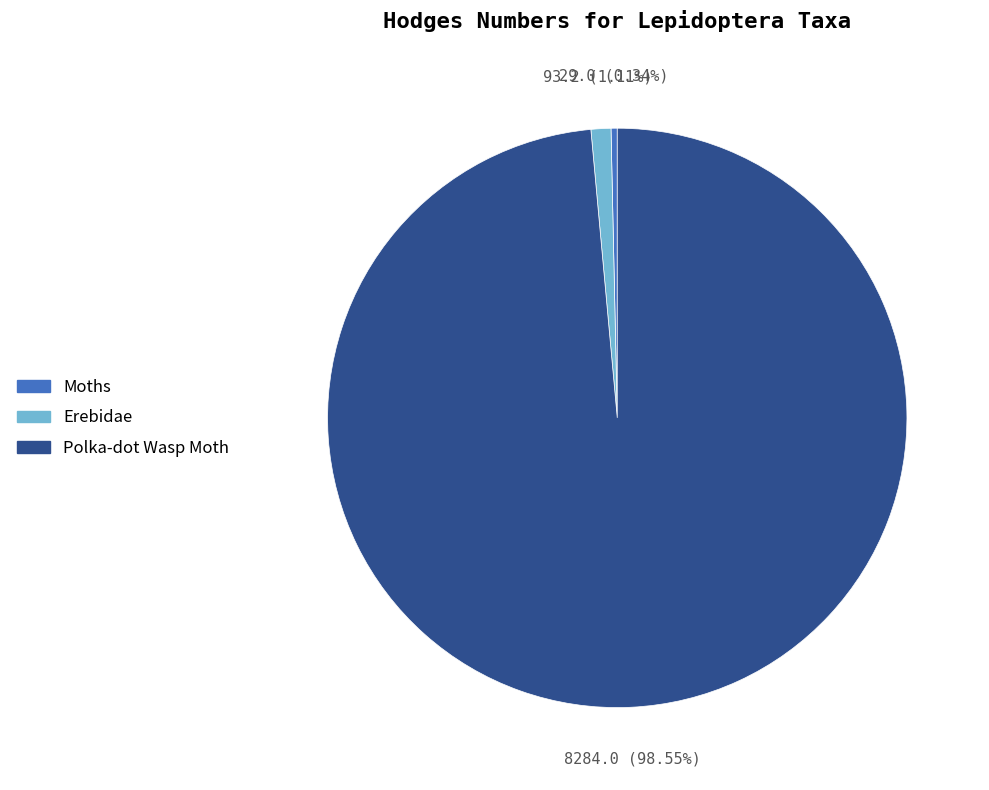

Which has a higher value, Erebidae or Moths?

Erebidae